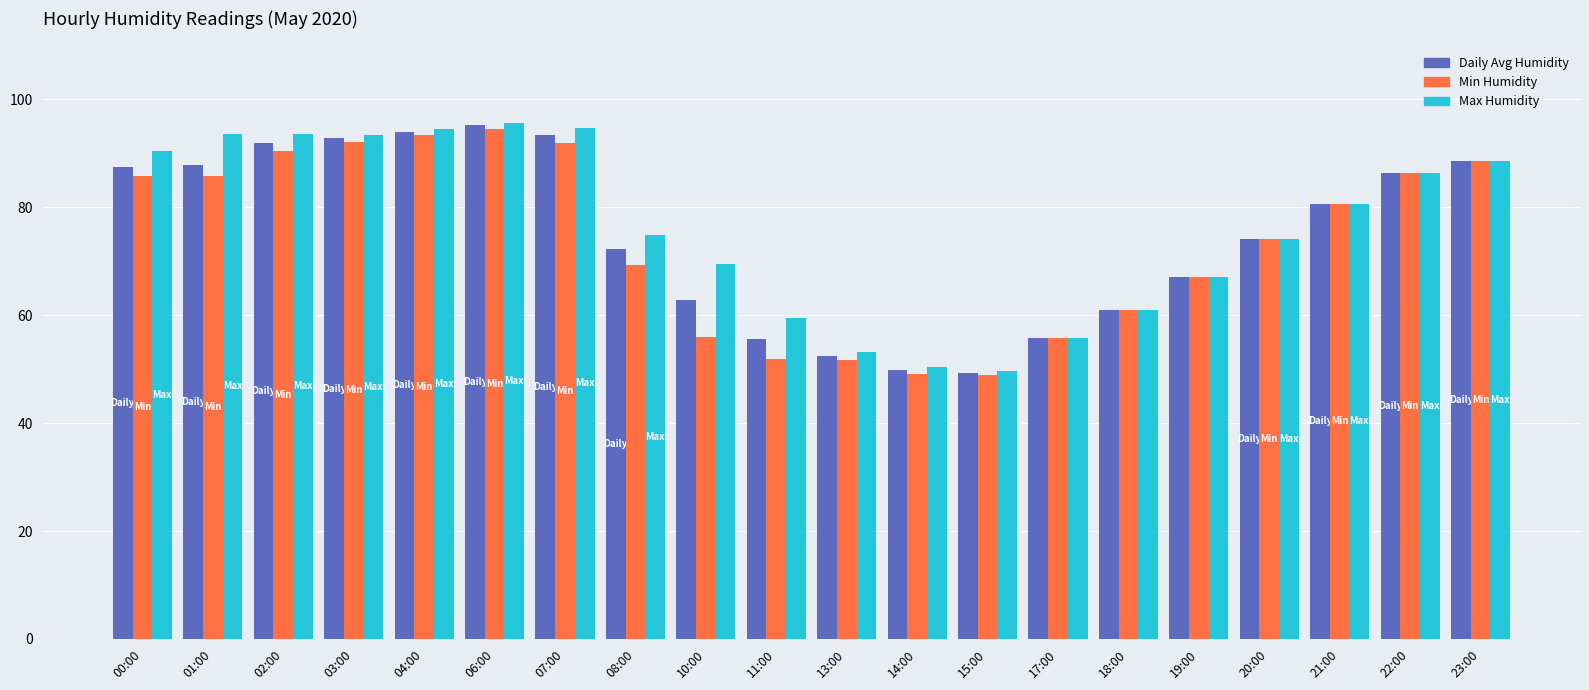

What is the difference between the Max Humidity values at 23:00 and 21:00?

7.9